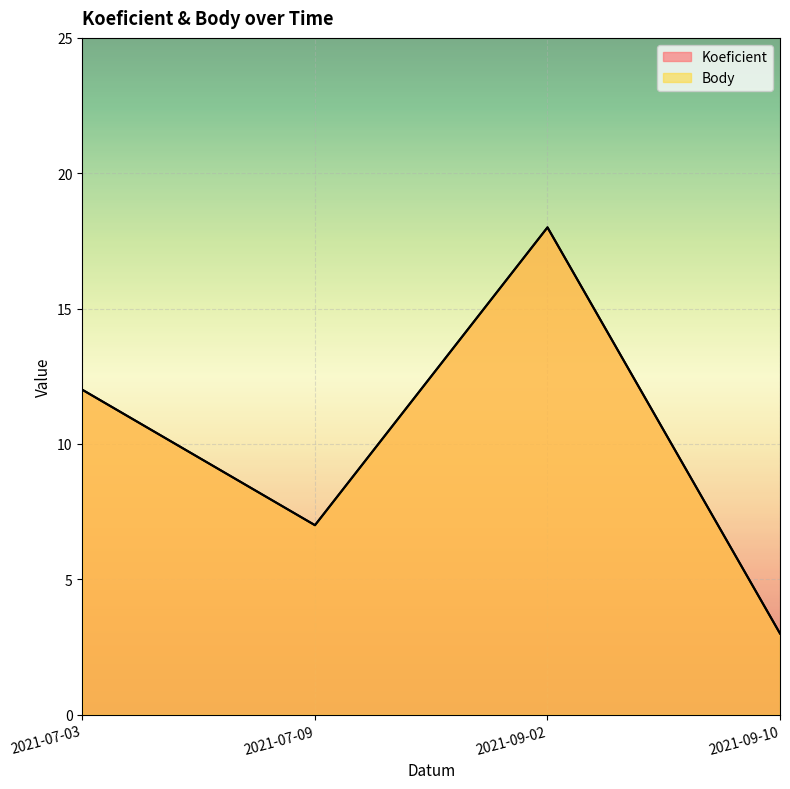

Is the value of Koeficient at 2021-09-10 greater than the value of Body at 2021-07-03?

No